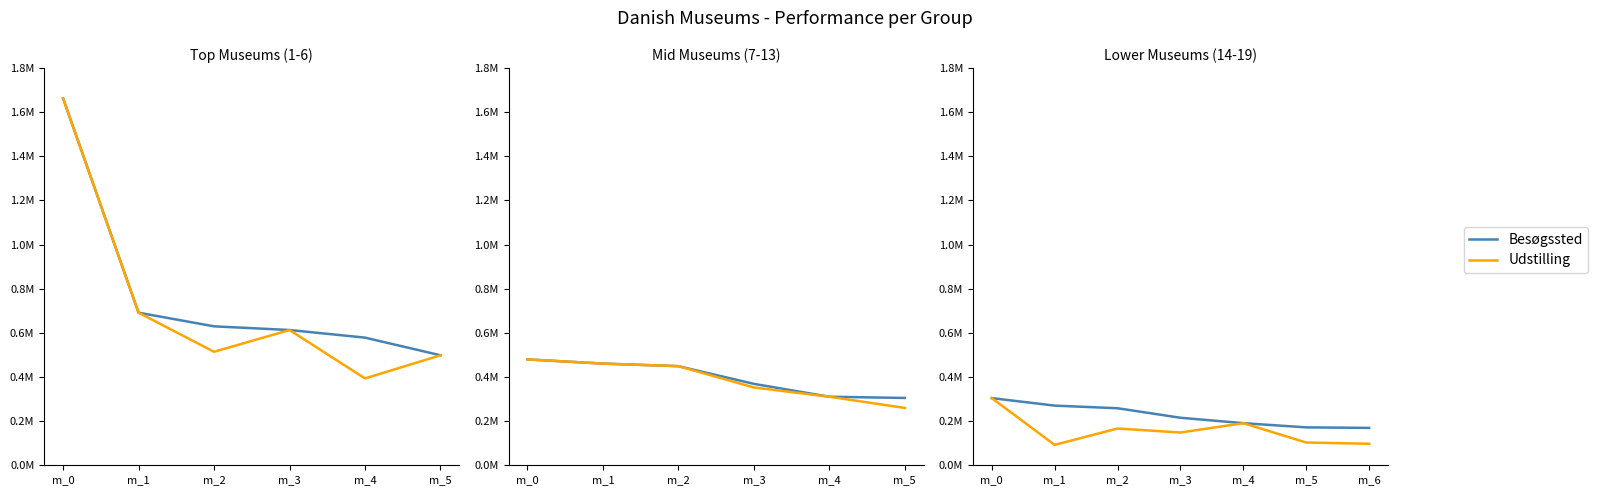

Is it true that Udstilling equals 0.3 at m_0?

True